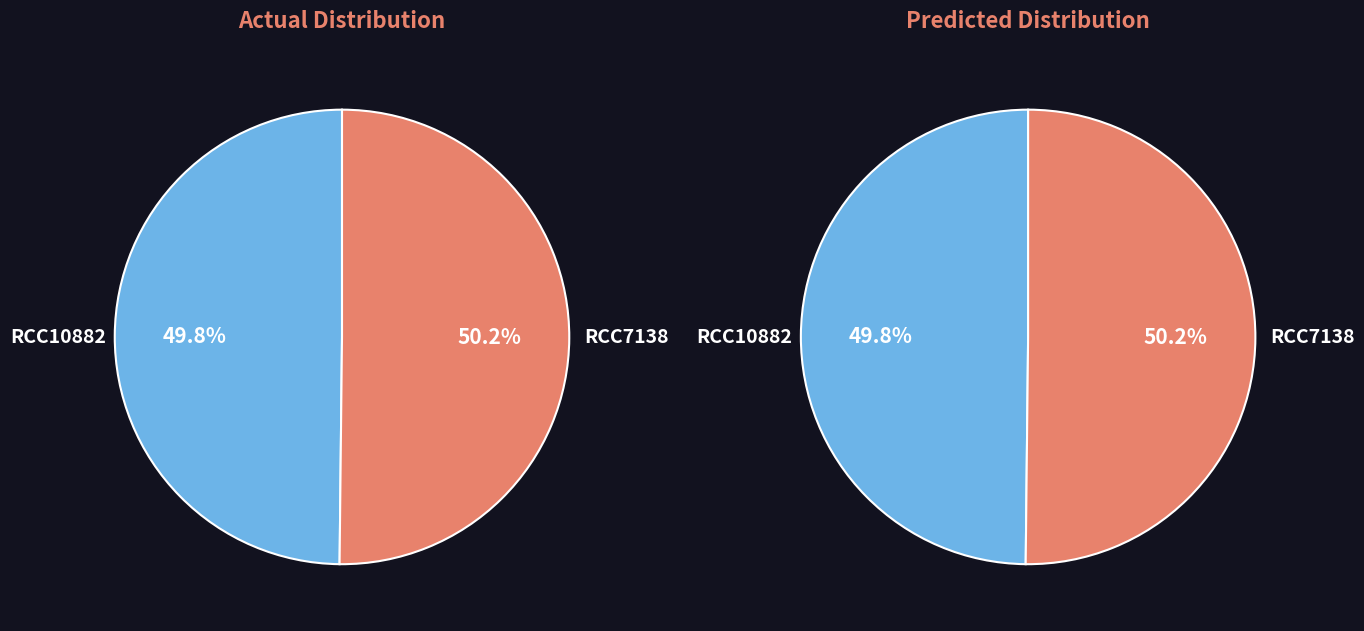

How many segments does this pie chart have?

2